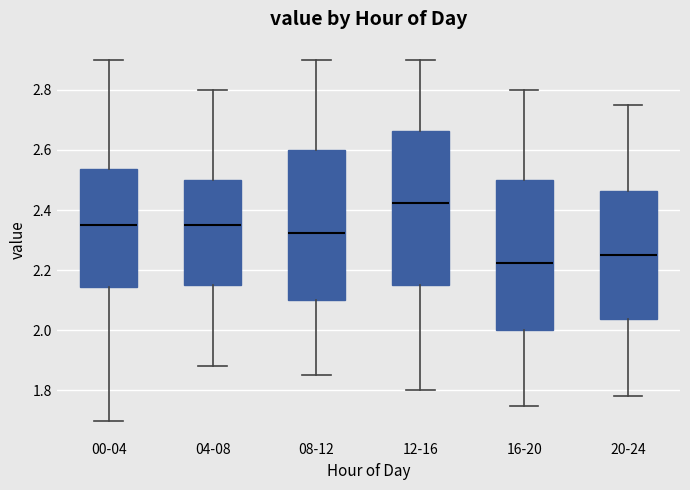

Reading left to right, transcribe this box plot: for each box, give where its median line is, the range the box spans, and where its two whiskers end, as read against the y-axis. The values are not printed on the chart, so give them approximately, as read against the axis.

00-04: median 2.36, box 2.14 to 2.54, whiskers 1.70 to 2.90
04-08: median 2.36, box 2.16 to 2.50, whiskers 1.88 to 2.80
08-12: median 2.32, box 2.10 to 2.60, whiskers 1.86 to 2.90
12-16: median 2.42, box 2.16 to 2.66, whiskers 1.80 to 2.90
16-20: median 2.22, box 2.00 to 2.50, whiskers 1.76 to 2.80
20-24: median 2.26, box 2.04 to 2.46, whiskers 1.78 to 2.76